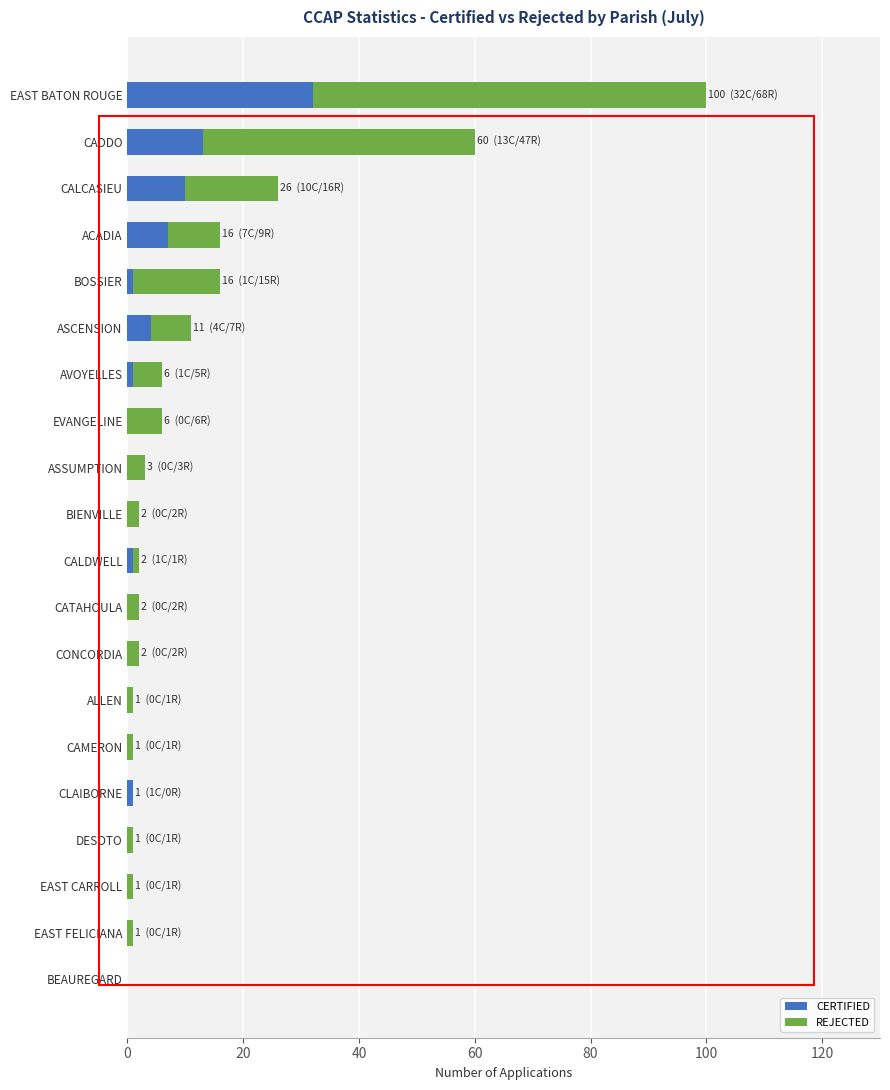

At which category is the sum across all series the highest?

EAST BATON ROUGE